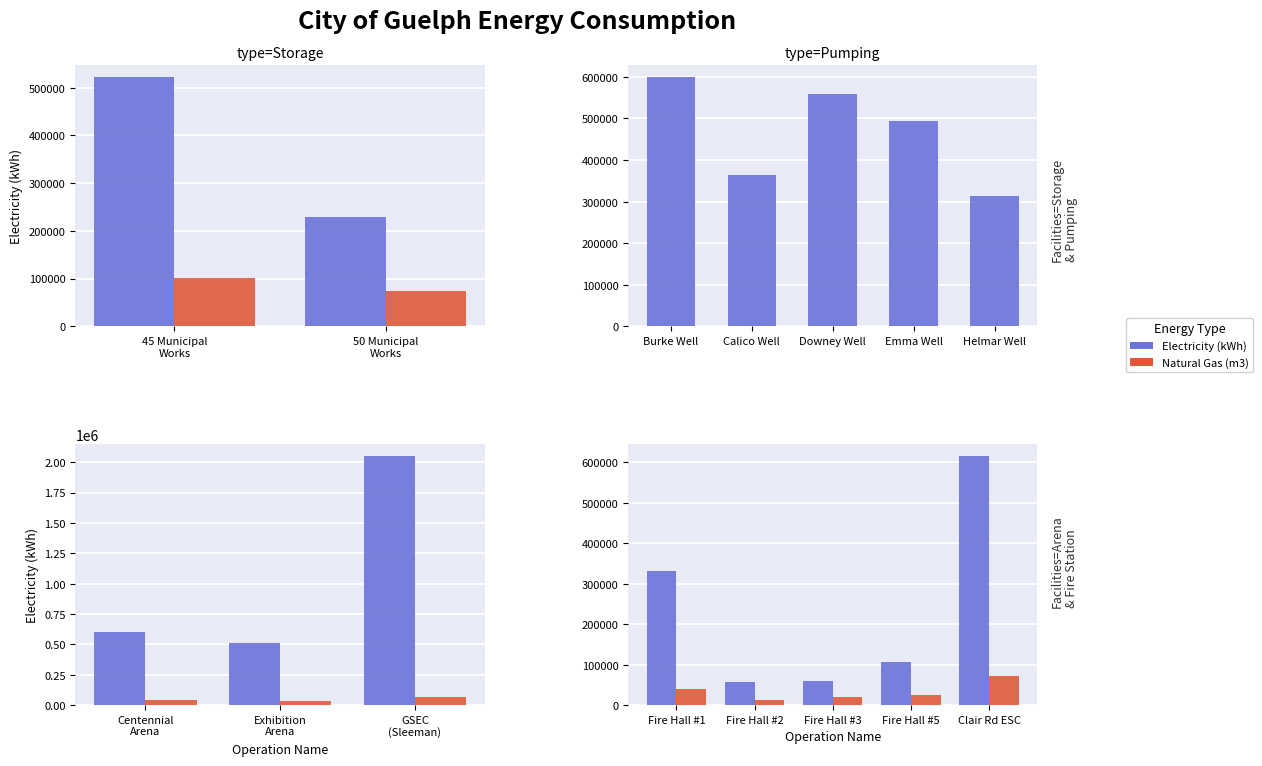

True or false: Natural Gas (m3) has a value of 16087 at Fire Hall #2.

False